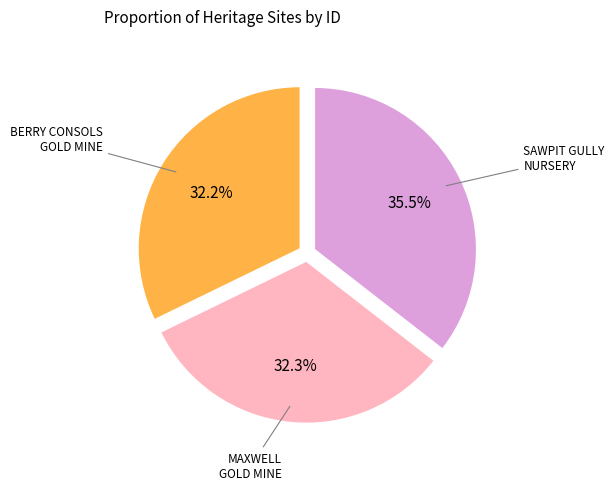

Is there any slice that represents more than half of the pie?

No